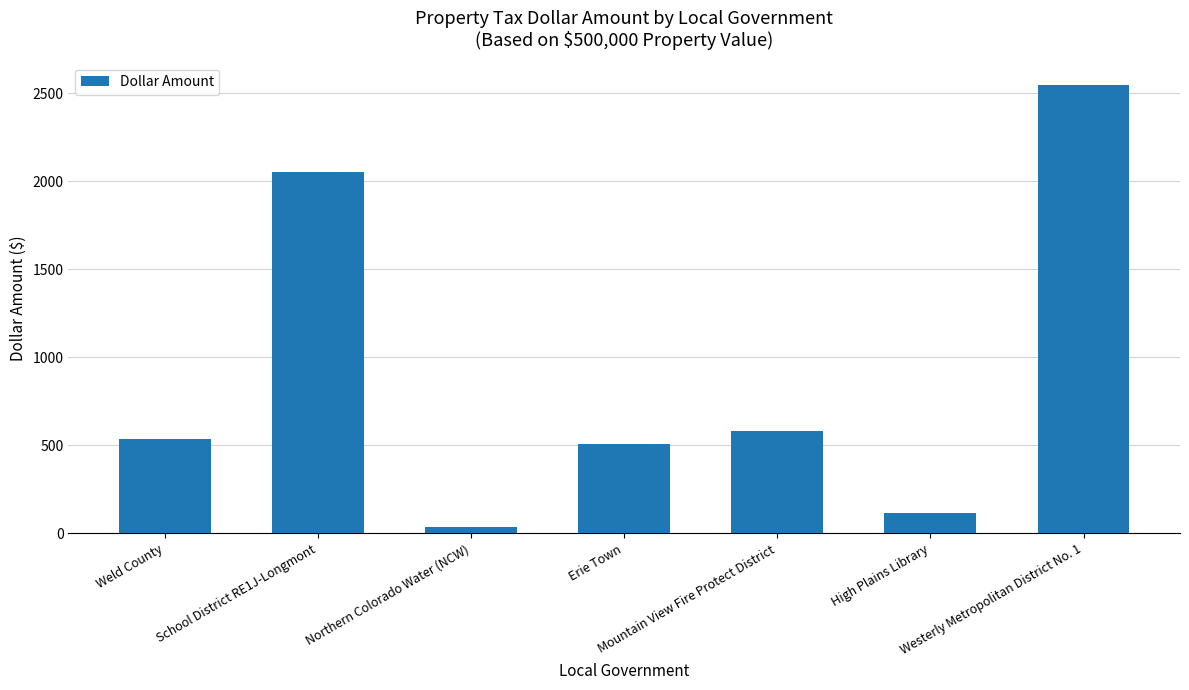

List the labels in order of value, largest first.

Westerly Metropolitan District No. 1, School District RE1J-Longmont, Mountain View Fire Protect District, Weld County, Erie Town, High Plains Library, Northern Colorado Water (NCW)